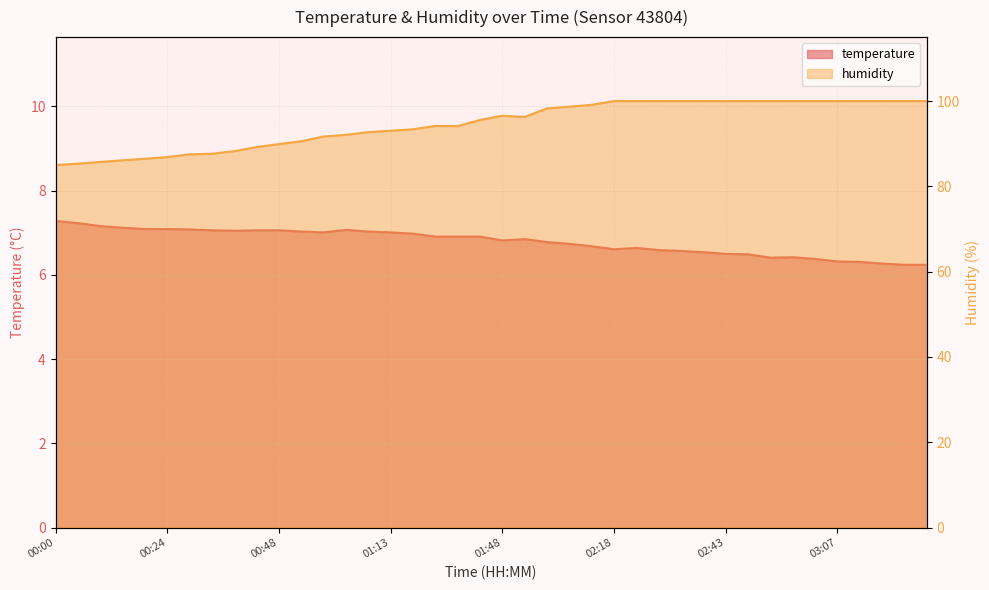

Which has a higher value, 03:17 or 00:00?

00:00